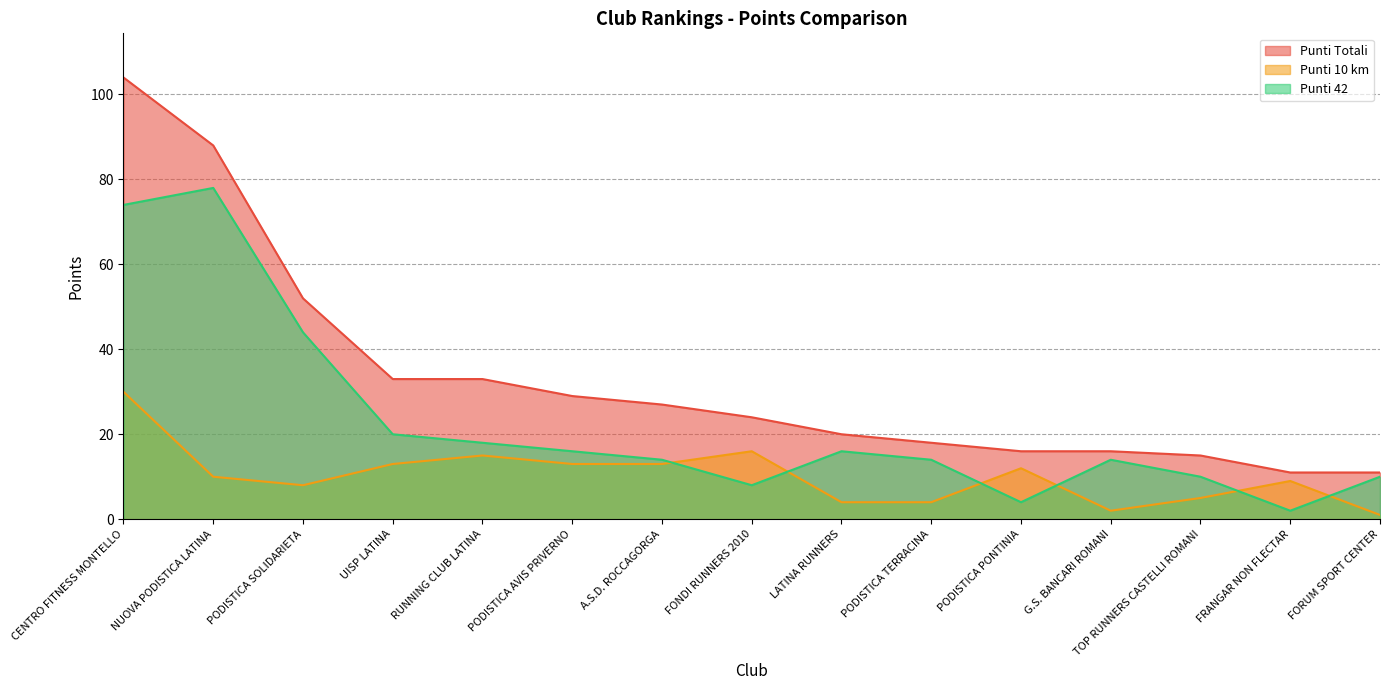

True or false: Punti Totali and Punti 10 km intersect in this chart.

False